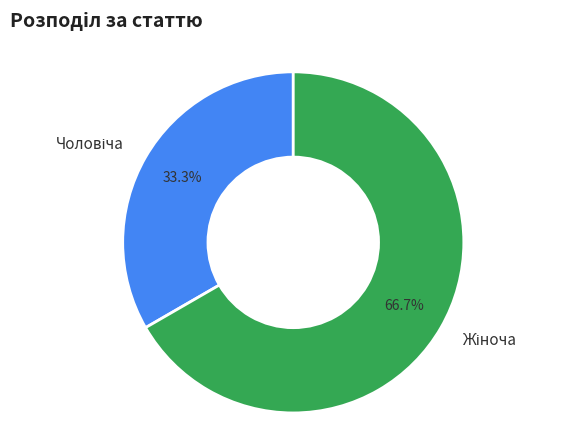

Is there a majority slice in this chart?

Yes